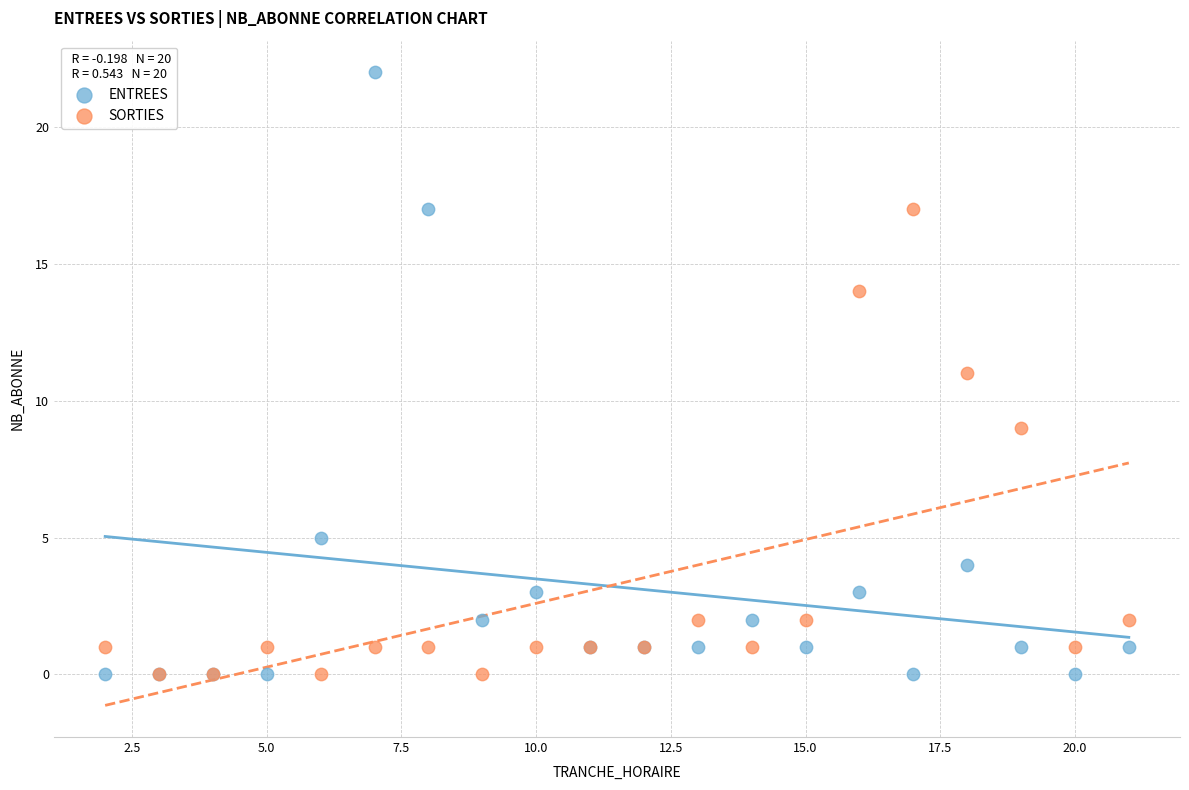

In the SORTIES series, what Y value is closest to 8?

9